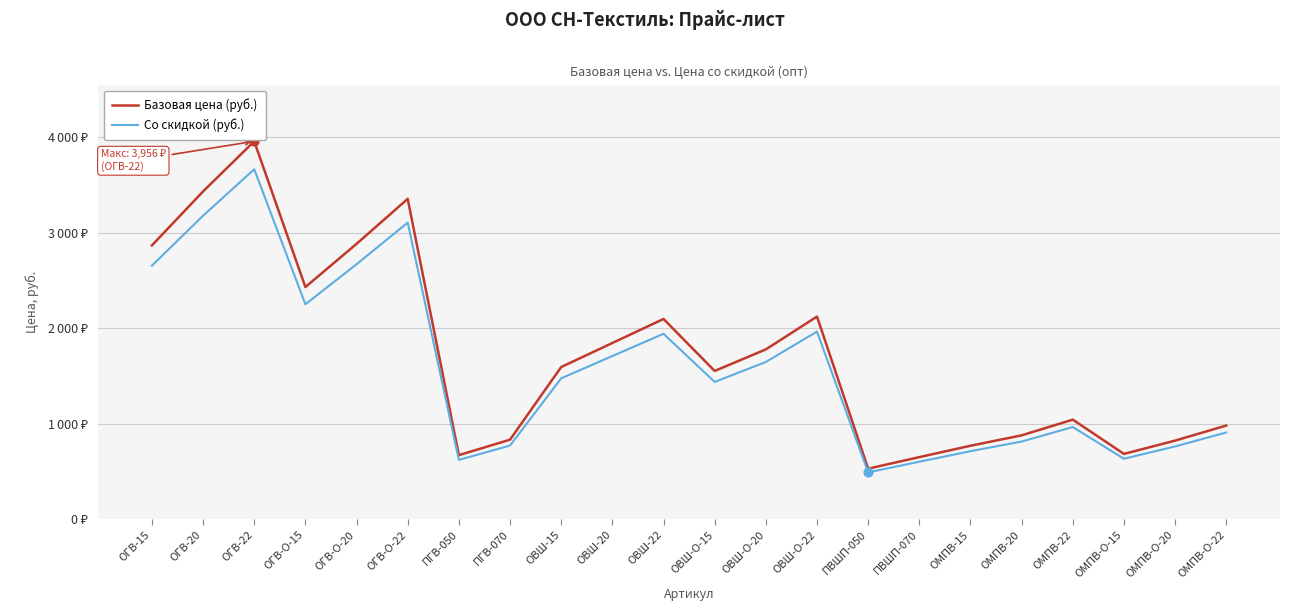

Is the value of Со скидкой (руб.) at ПГВ-070 greater than the value of Базовая цена (руб.) at ОВШ-О-20?

No